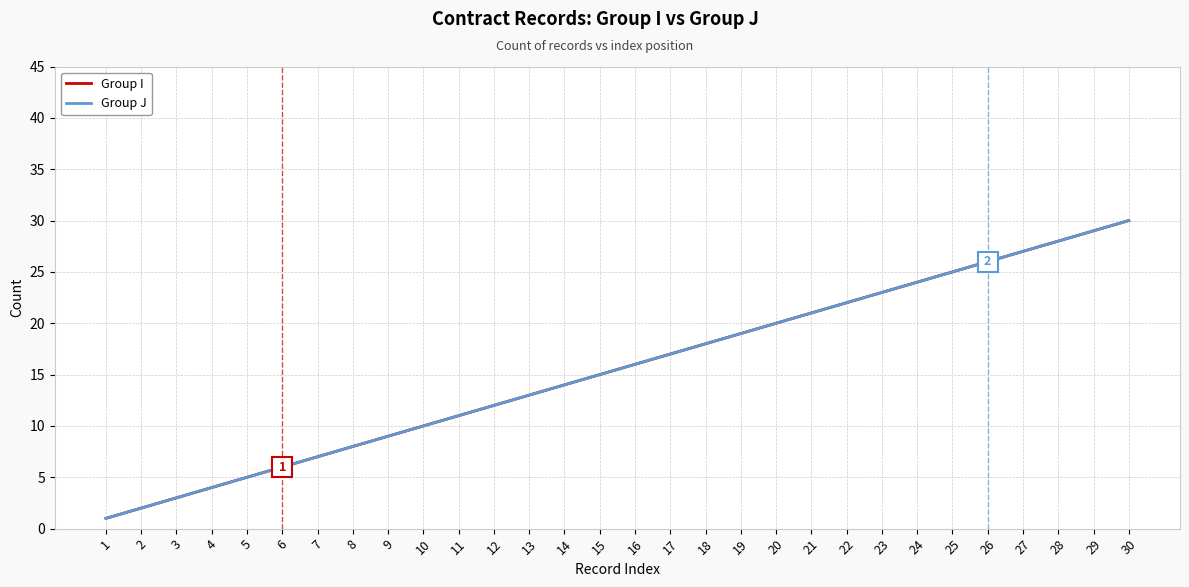

What is the value of the Group I point at the 25th from the left?

25